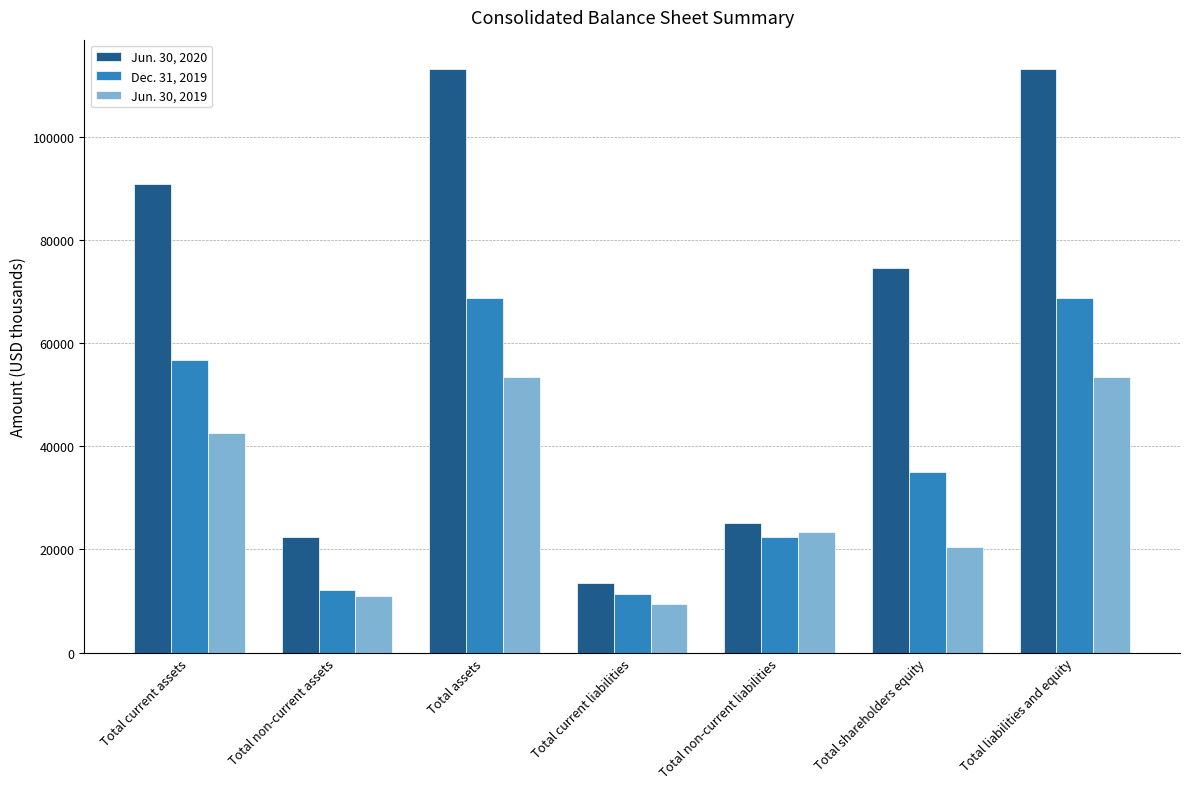

True or false: Jun. 30, 2019 has a value of 28120 at Total shareholders equity.

False